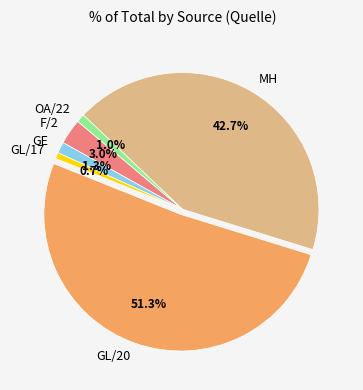

Count the number of slices in the pie.

6